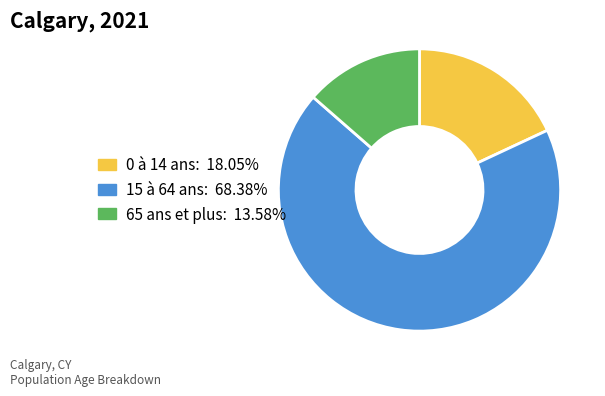

True or false: 15 à 64 ans accounts for 63% of the total.

False